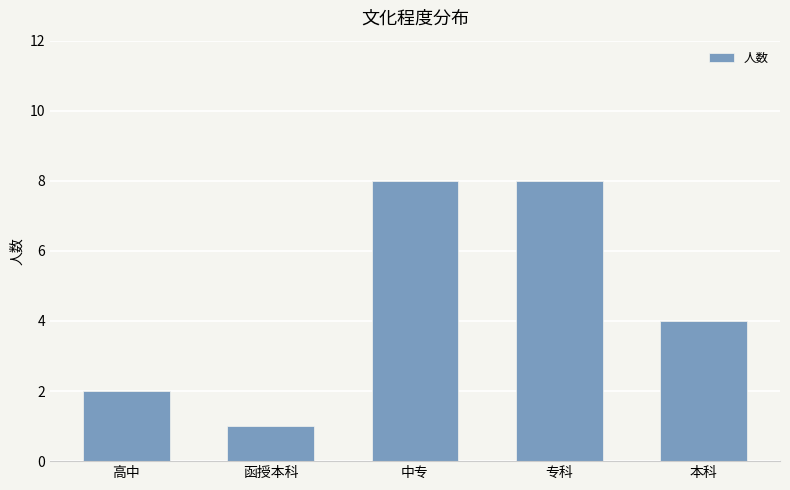

Is it true that the value at 中专 is 8?

True